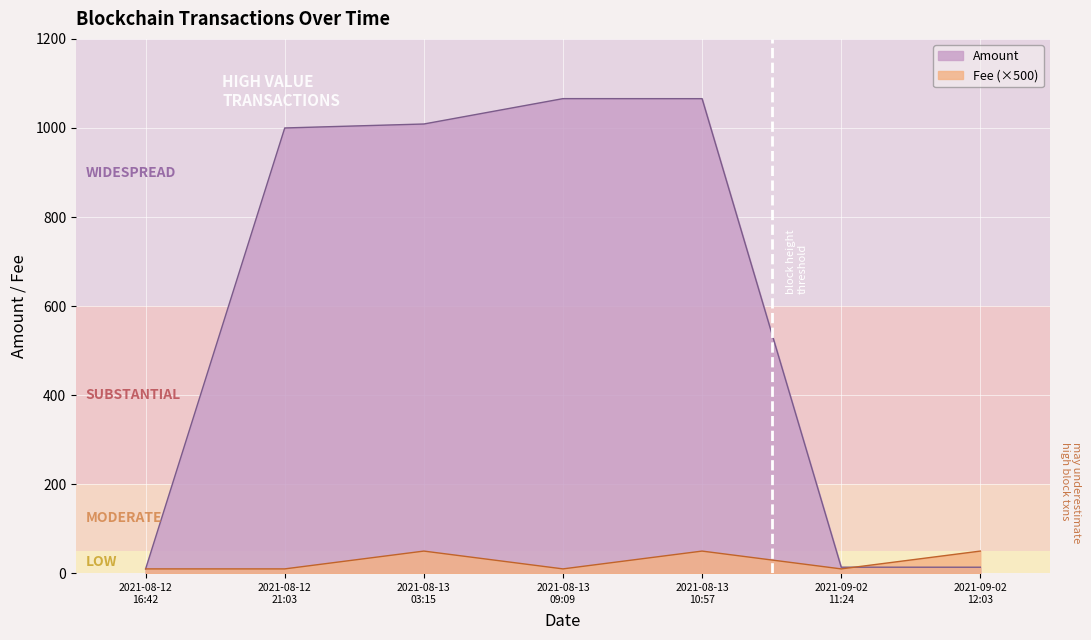

What position from the left is 2021-08-13 10:57?

5